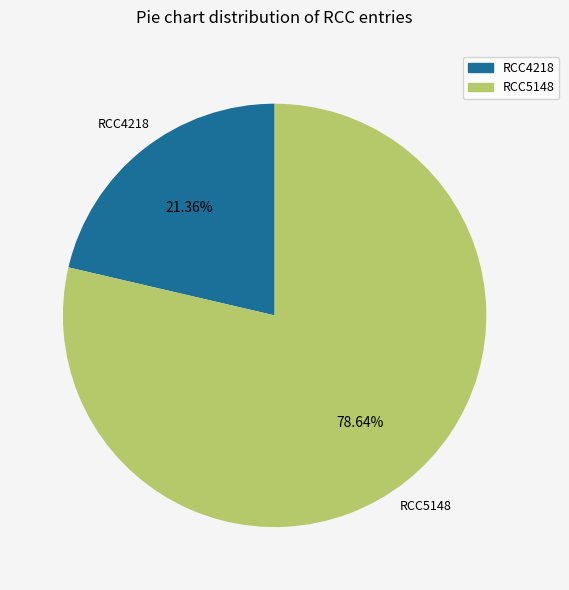

Which slice is the smallest?

RCC4218